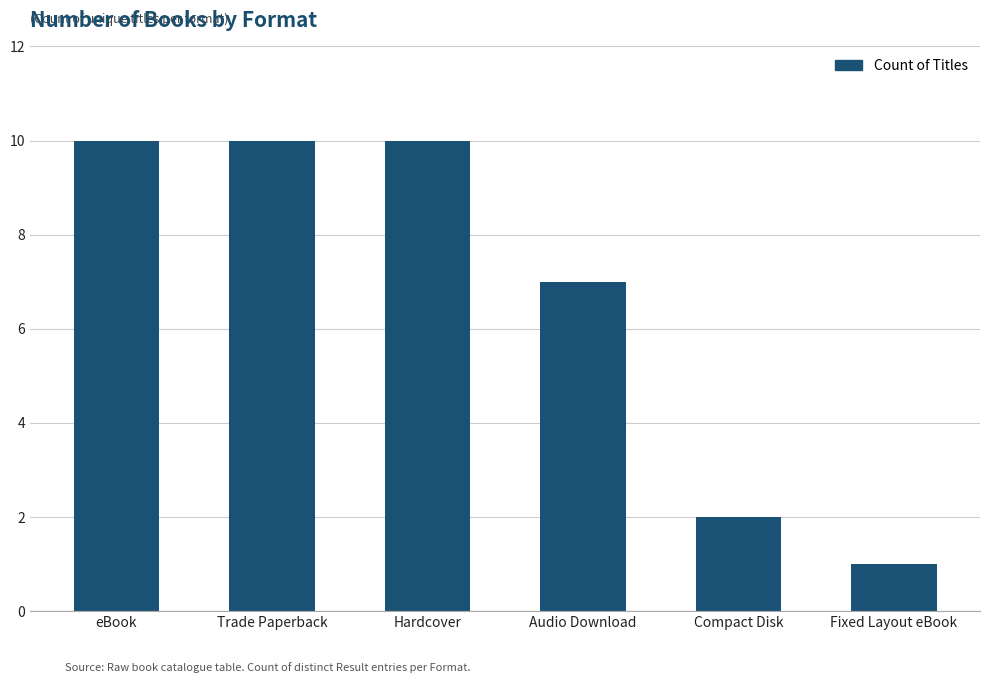

Reading left to right, what are all the values shown in this chart?

eBook=10	Trade Paperback=10	Hardcover=10	Audio Download=7	Compact Disk=2	Fixed Layout eBook=1